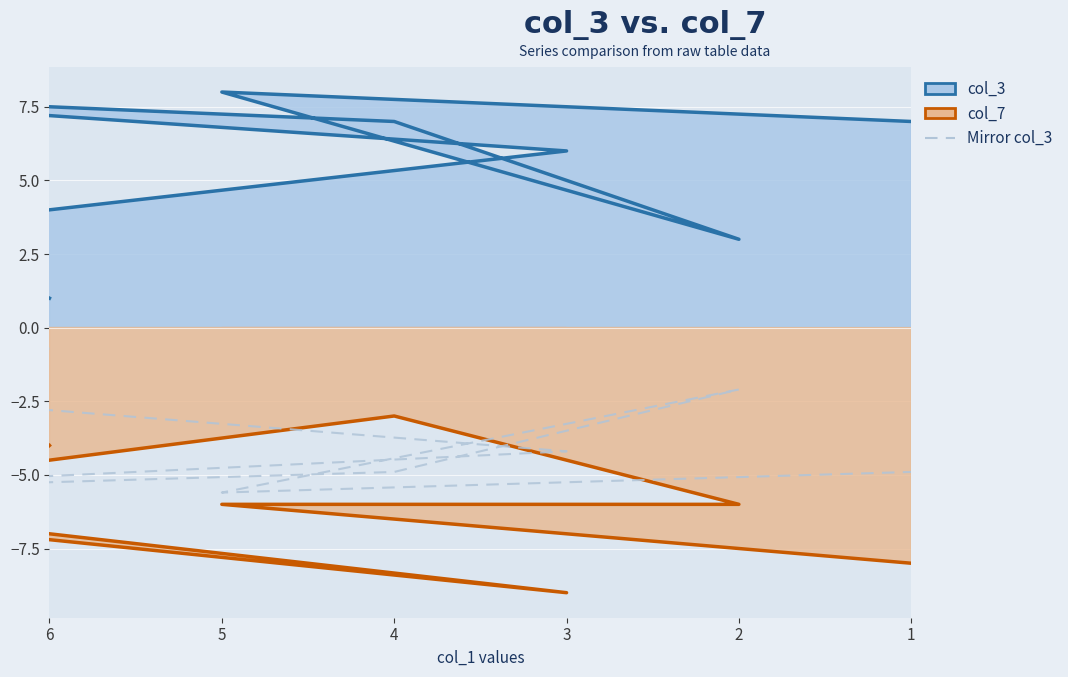

Which series has the largest total across all categories?

col_3 line